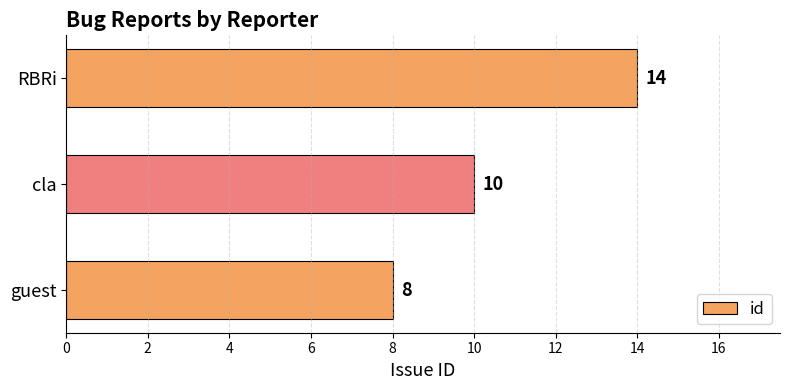

Between guest and RBRi, which is larger?

RBRi